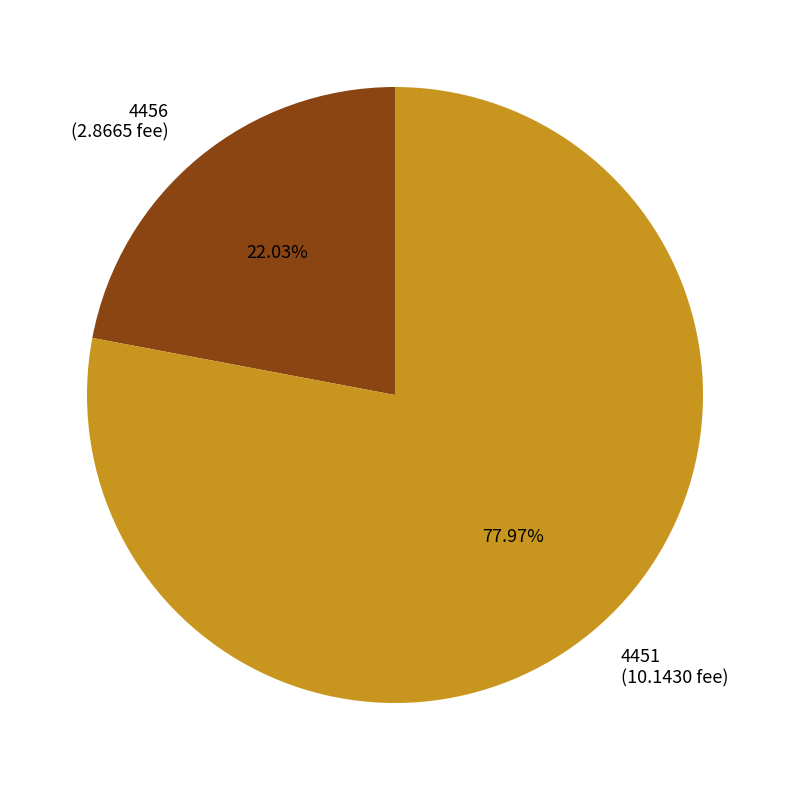

How many segments does this pie chart have?

2